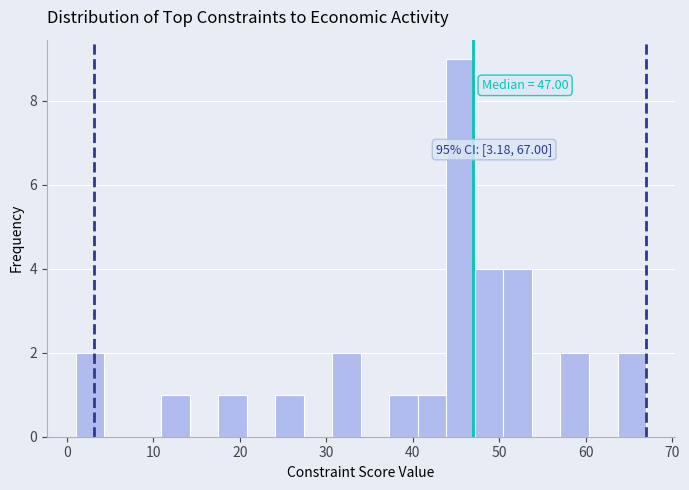

Read against the x-axis, roughly where is the centre of the tallest bar?

46